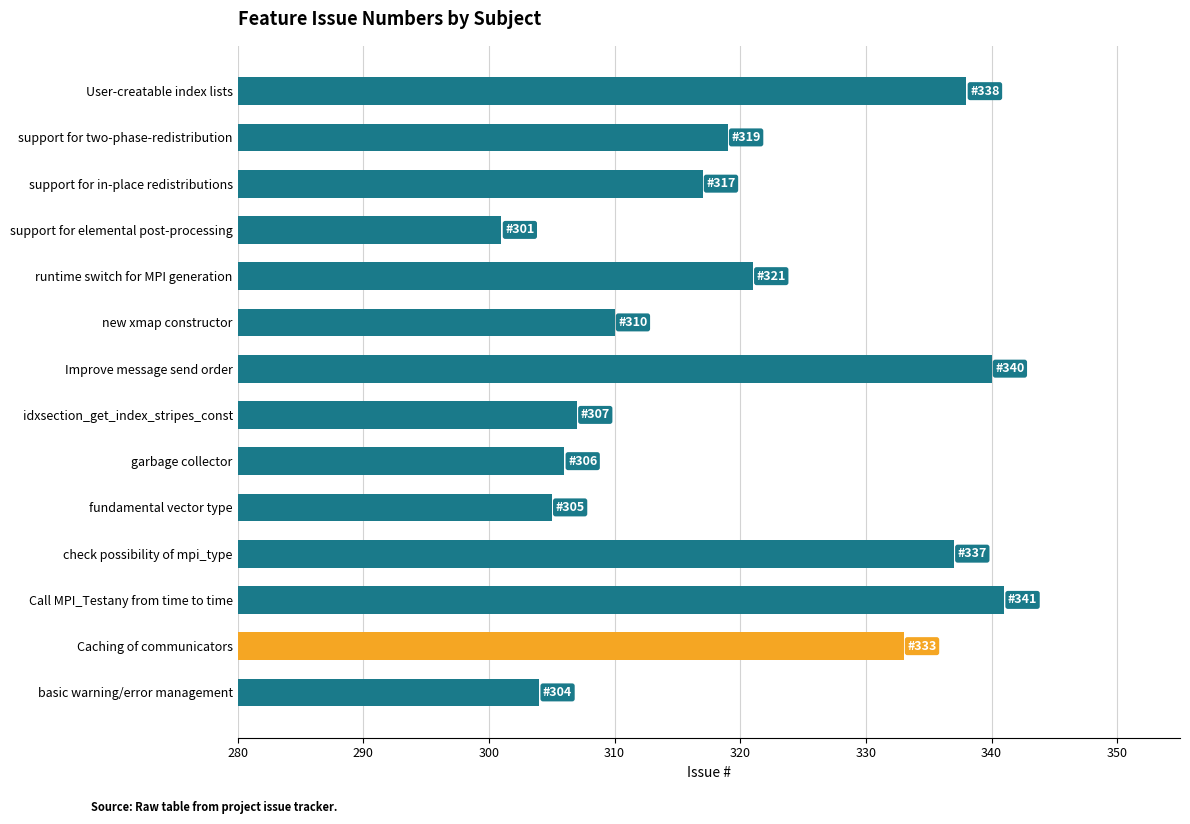

Reading bottom to top, transcribe all the data shown in this chart.

304	333	341	337	305	306	307	340	310	321	301	317	319	338